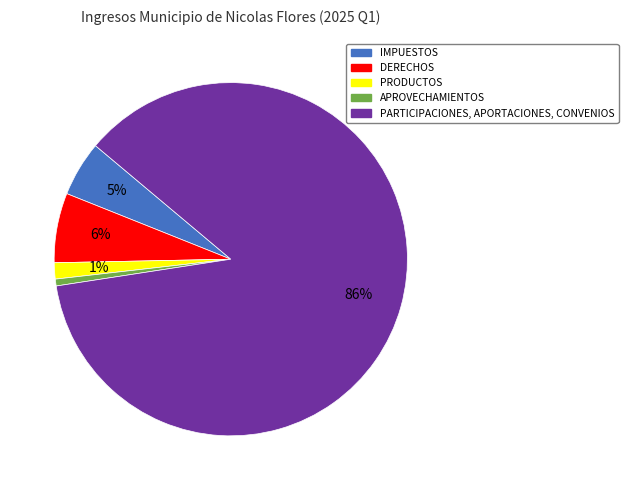

The IMPUESTOS slice represents 1% of the pie. True or false?

False